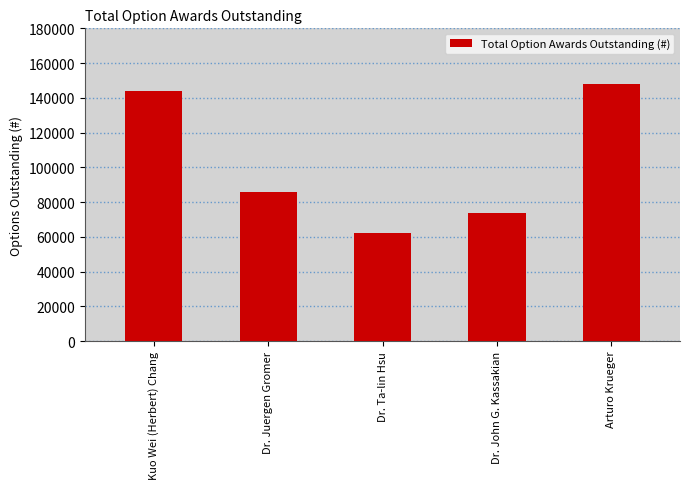

The value at Dr. Ta-lin Hsu is 102509. True or false?

False